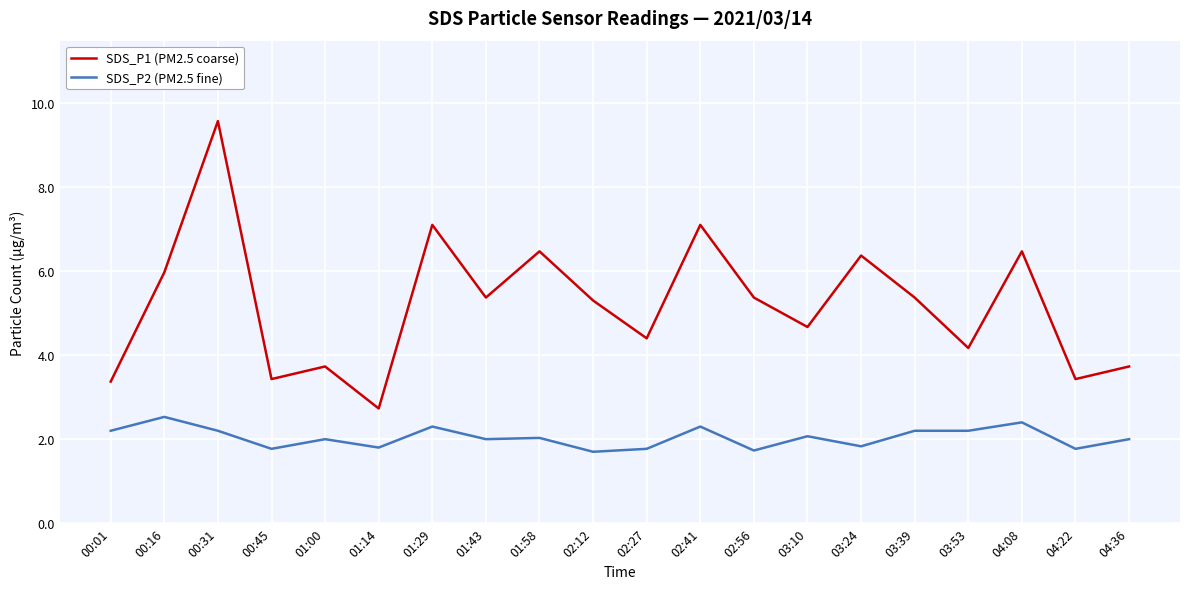

True or false: SDS_P2 (PM2.5 fine) and SDS_P1 (PM2.5 coarse) intersect in this chart.

False